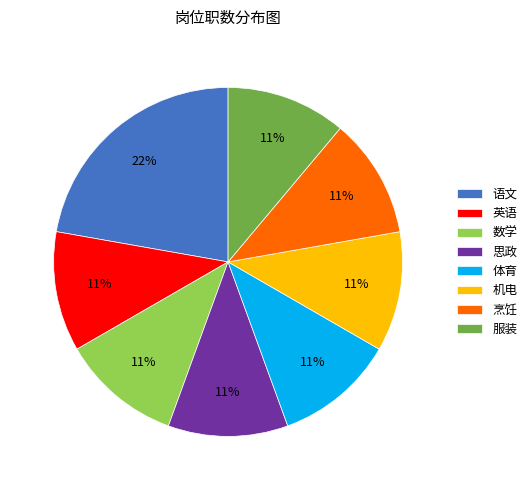

Combined, do 语文 and 烹饪 account for over 50%?

No